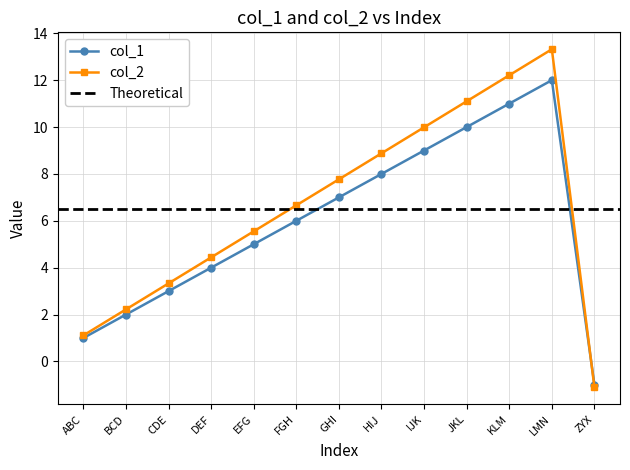

Rank the series by their average value, from lowest to highest.

col_1, col_2